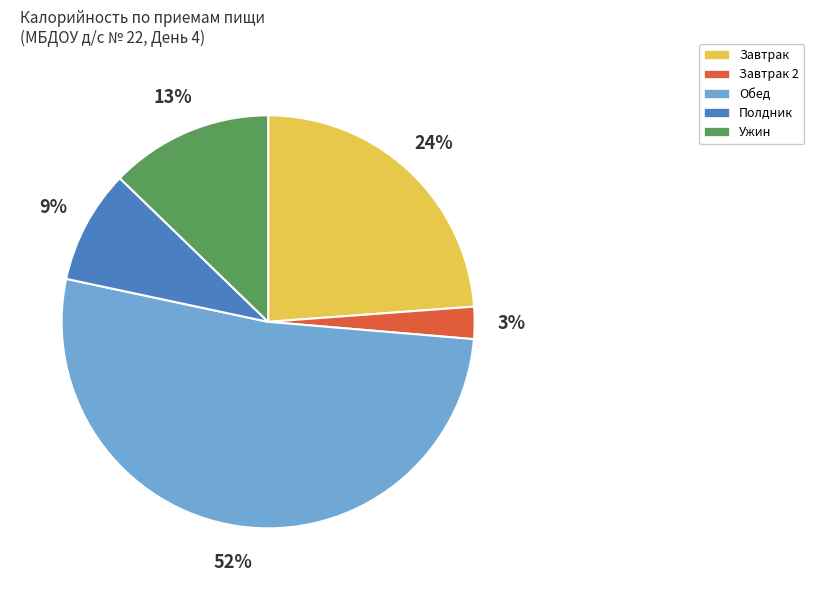

Does any single category account for the majority?

Yes